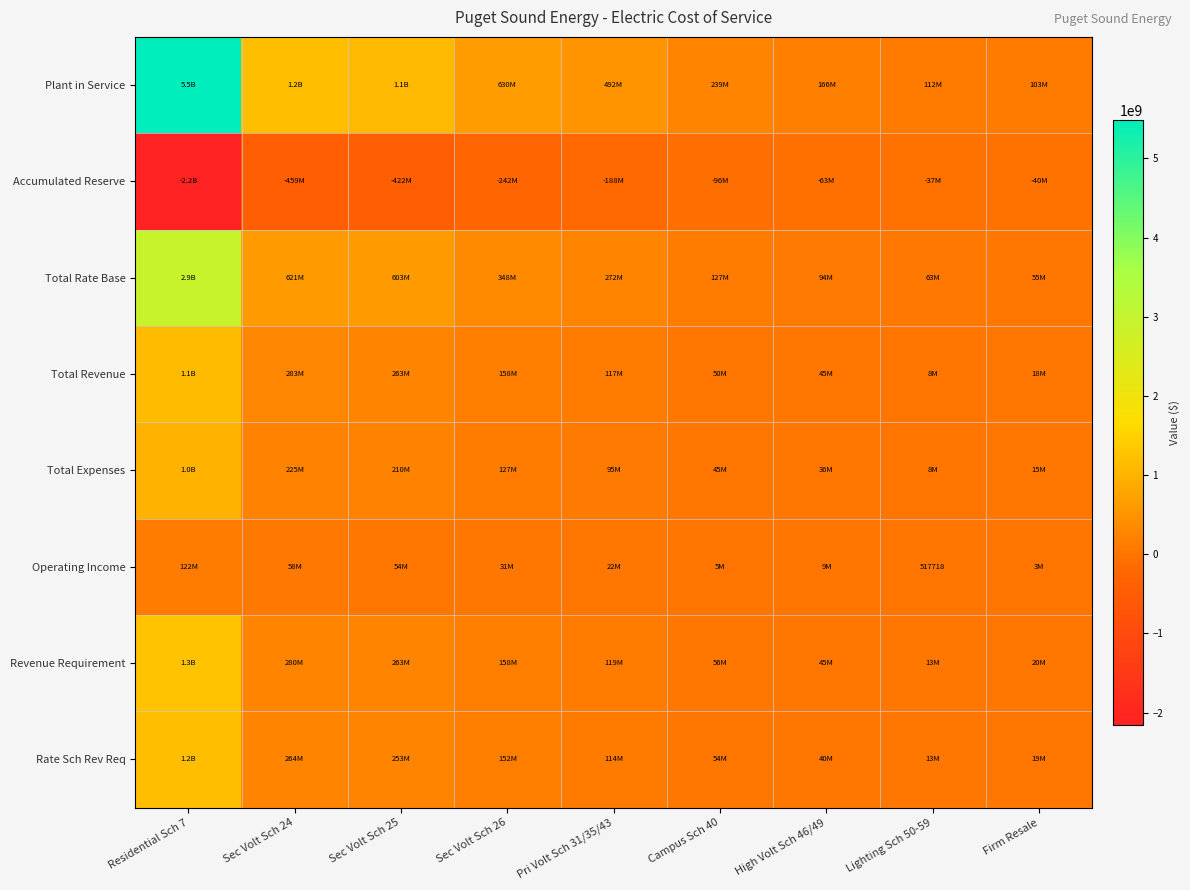

What is the sum of the Total Rate Base values at High Volt Sch 46/49 and Sec Volt Sch 24?

715305308.5